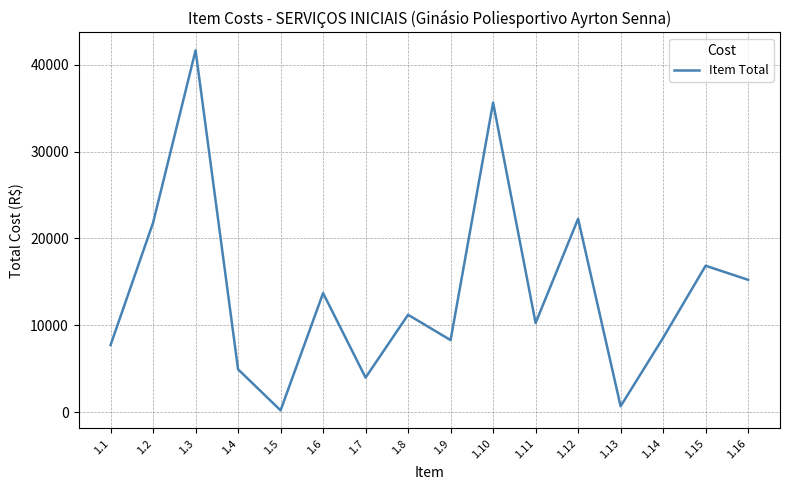

How many values are below 11215?

8